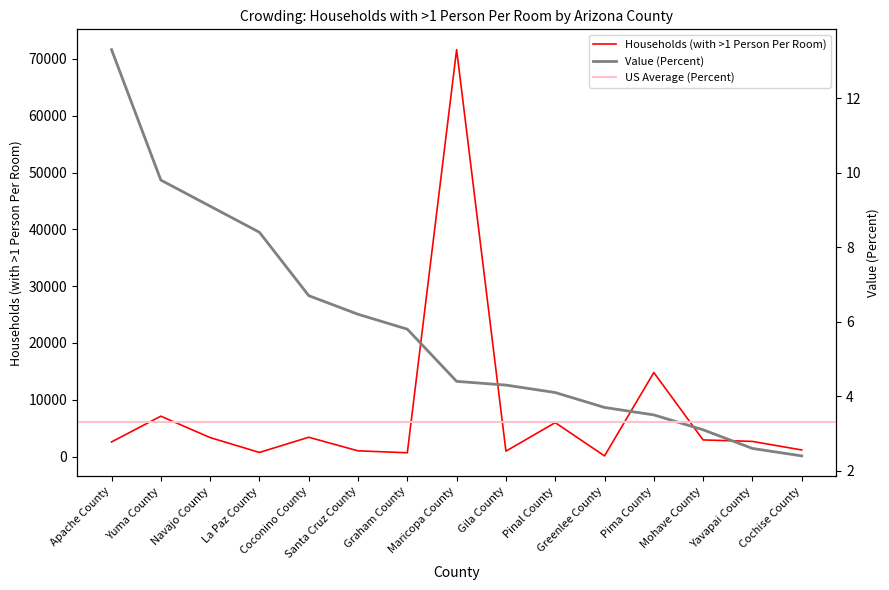

What is the approximate value of Value (Percent) at Pinal County?

4.1